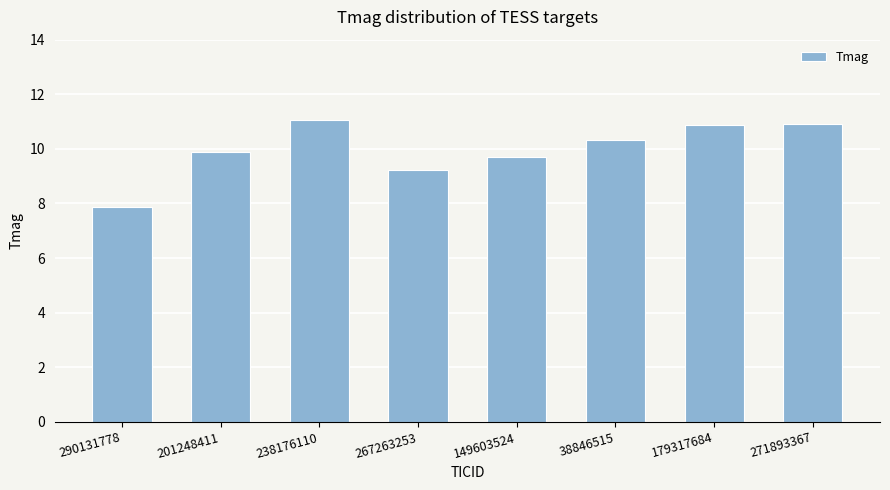

How many categories are shown in the chart?

8